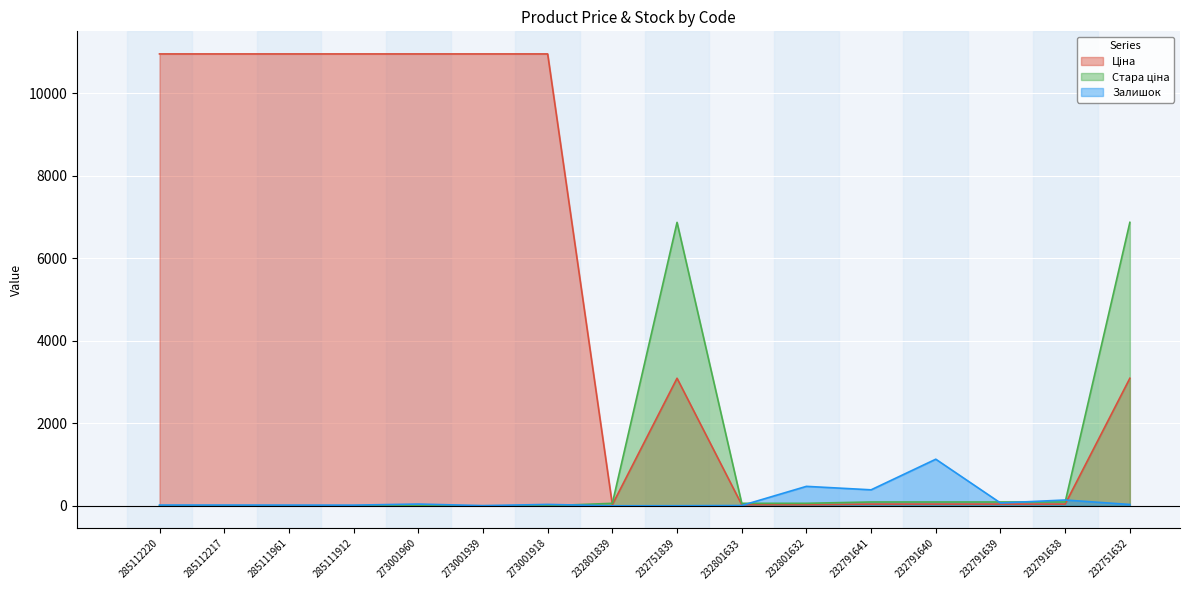

Where does the Залишок series first go above 32?

273001960